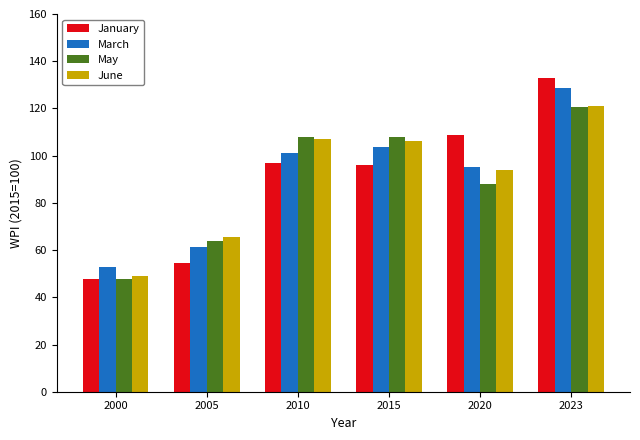

Rank the series at 2005 from highest to lowest value.

June, May, March, January